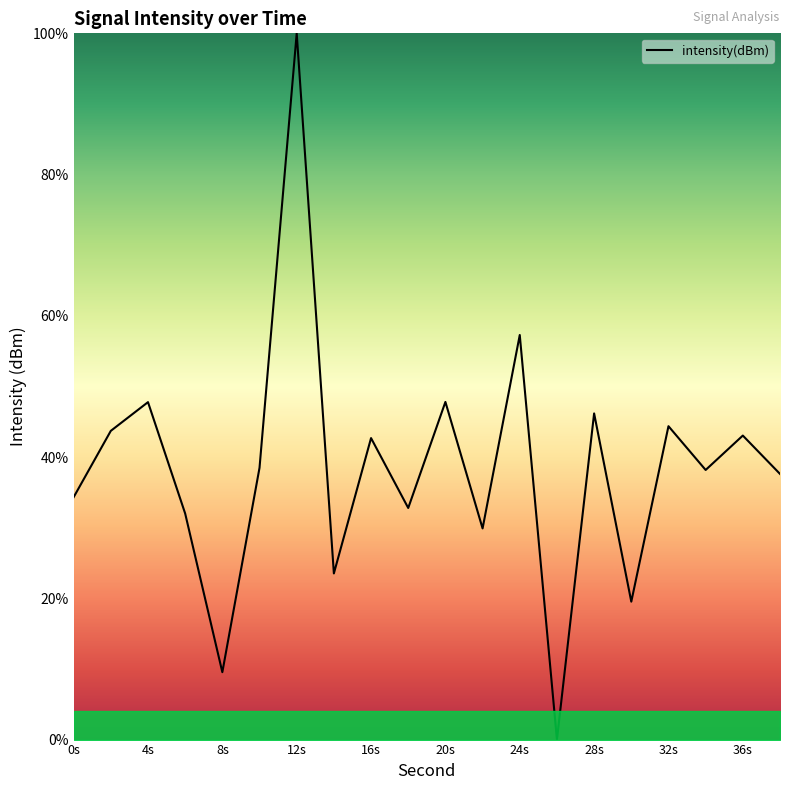

What is the greatest value displayed?

100.0